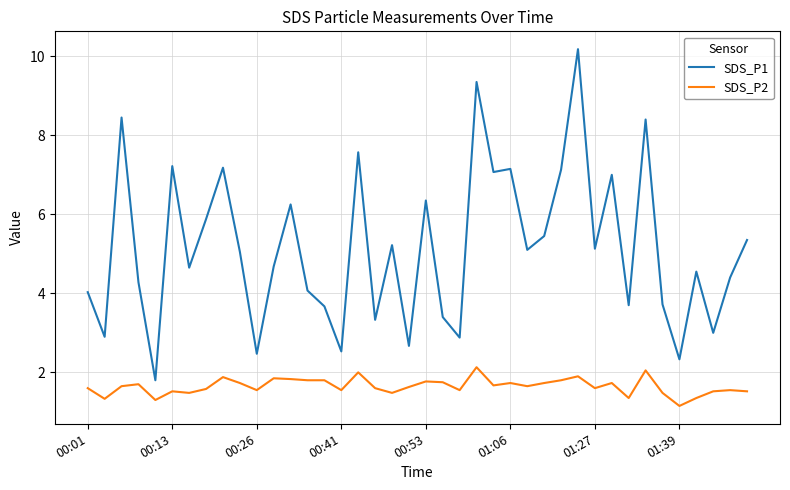

Which series has the largest total across all categories?

SDS_P1